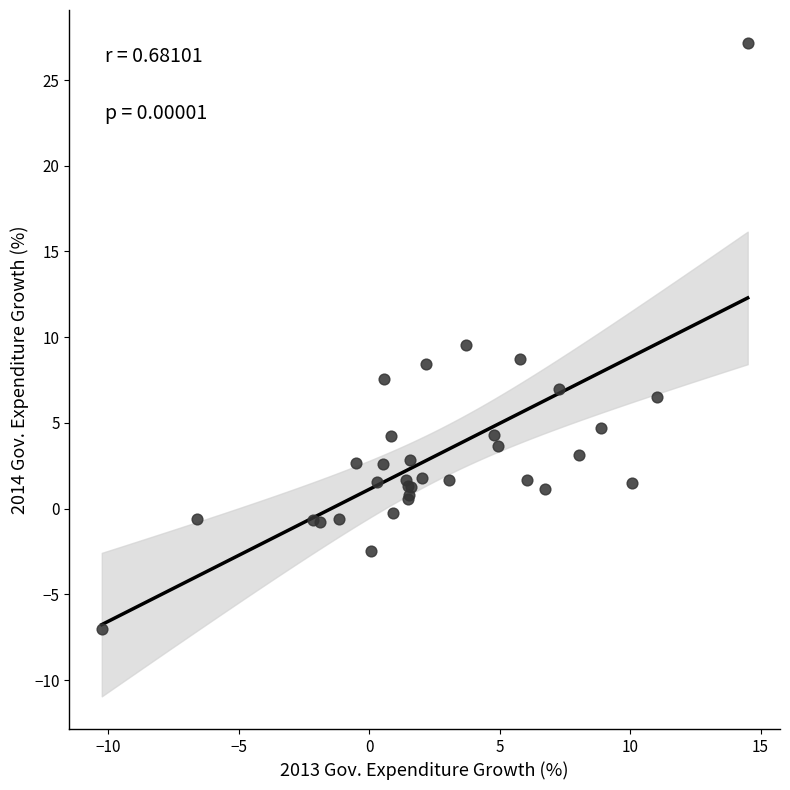

What Y value in the scatter plot is closest to 10?

9.6